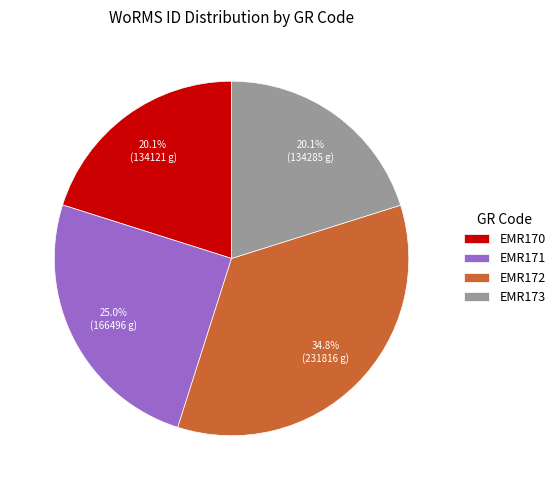

Is EMR170 the majority of the pie?

No